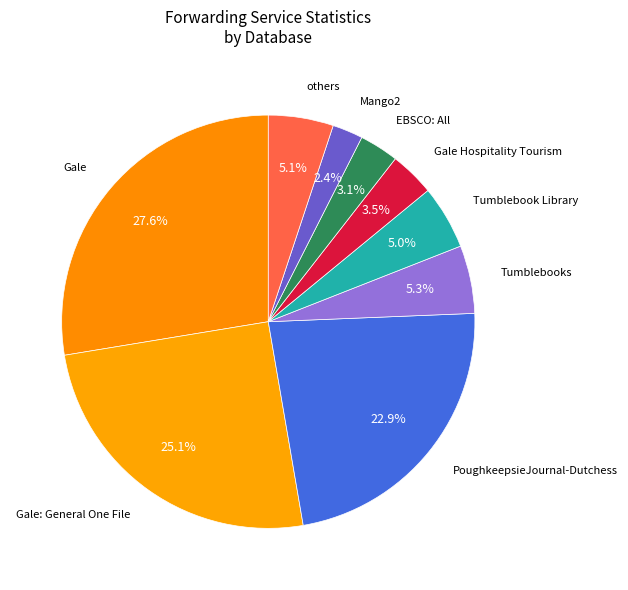

Which has a higher value, Gale: General One File or PoughkeepsieJournal-Dutchess?

Gale: General One File